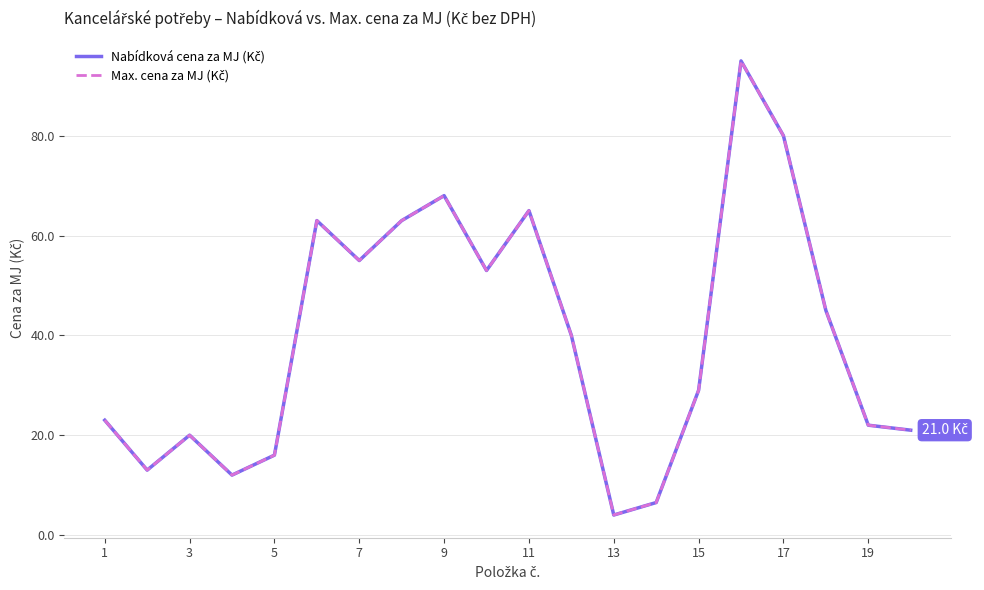

Reading left to right, transcribe all the data shown in this chart.

Nabídková cena za MJ (Kč): 23.0	13.0	20.0	12.0	16.0	63.0	55.0	63.0	68.0	53.0	65.0	40.0	4.0	6.5	29.0	95.0	80.0	45.0	22.0	21.0
Max. cena za MJ (Kč): 23.0	13.0	20.0	12.0	16.0	63.0	55.0	63.0	68.0	53.0	65.0	40.0	4.0	6.5	29.0	95.0	80.0	45.0	22.0	21.0